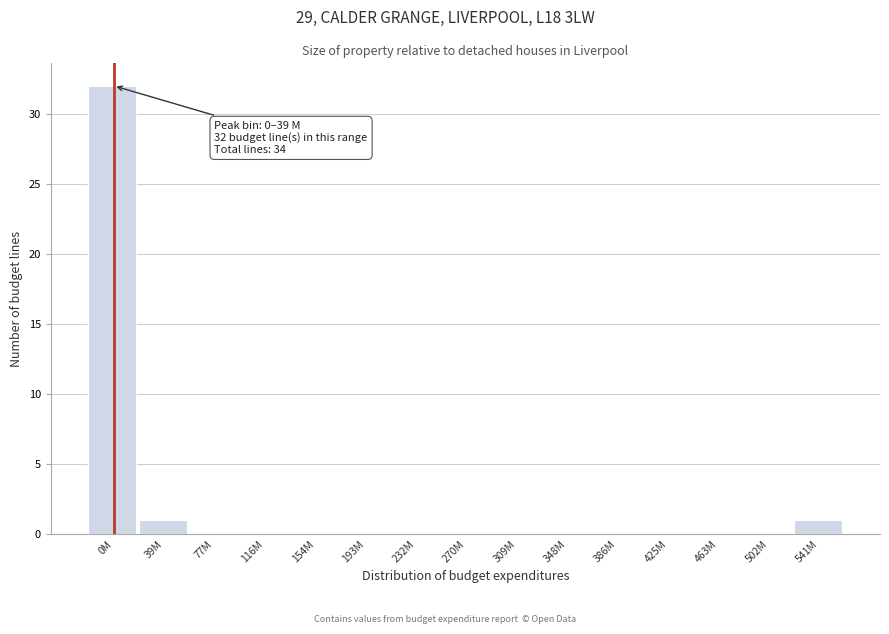

Reading left to right, what are all the values shown in this chart?

0M=32	39M=1	77M=0	116M=0	154M=0	193M=0	232M=0	270M=0	309M=0	348M=0	386M=0	425M=0	463M=0	502M=0	541M=1